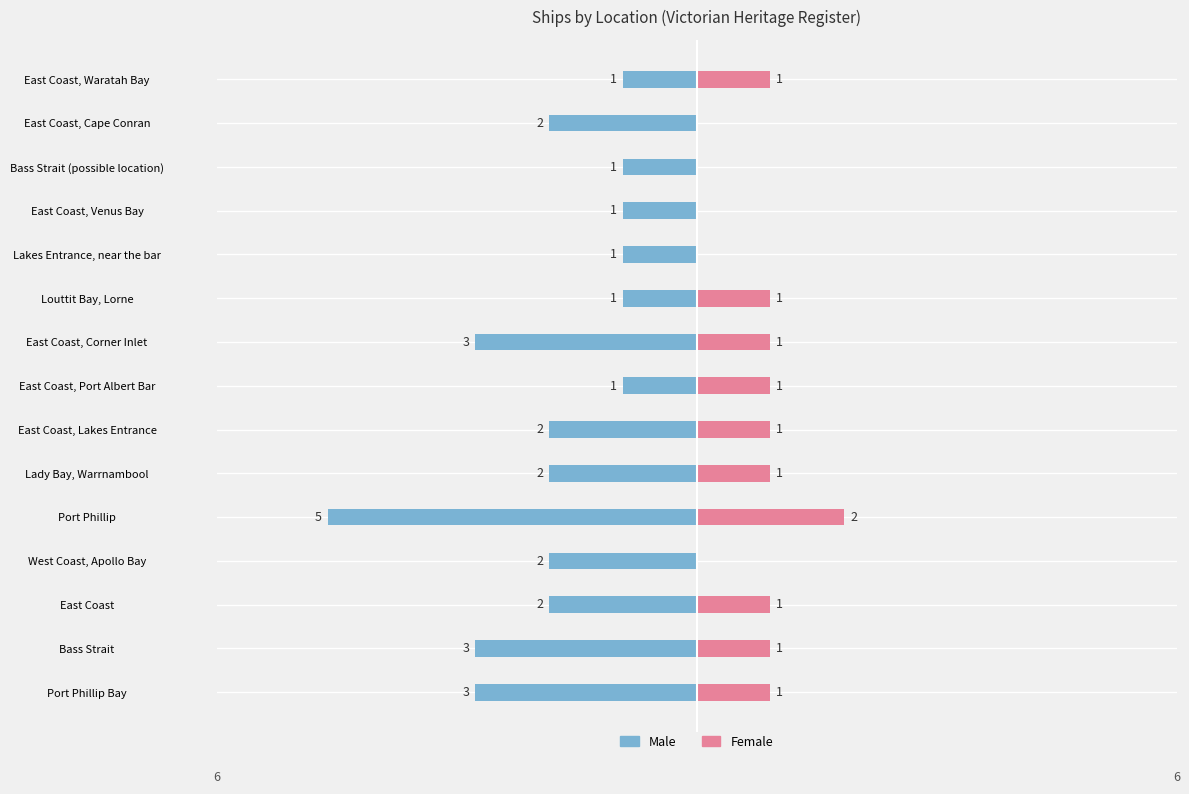

Is it true that Male equals -2 at East Coast?

True